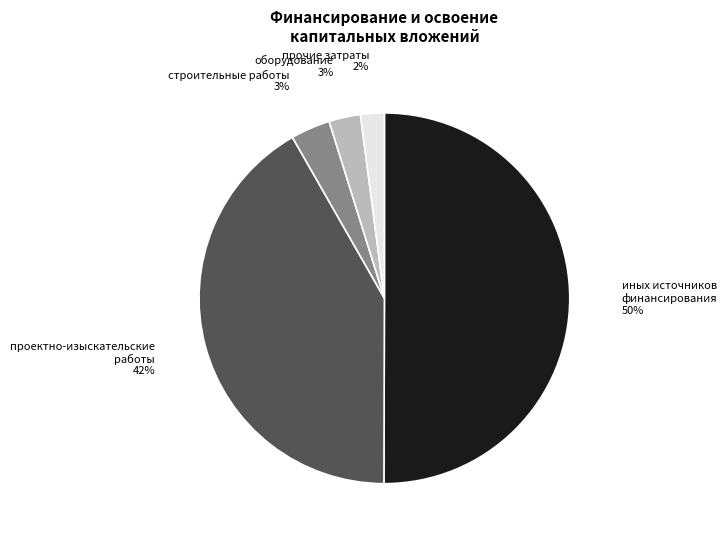

To the nearest percent, what is the average slice percentage?

20%